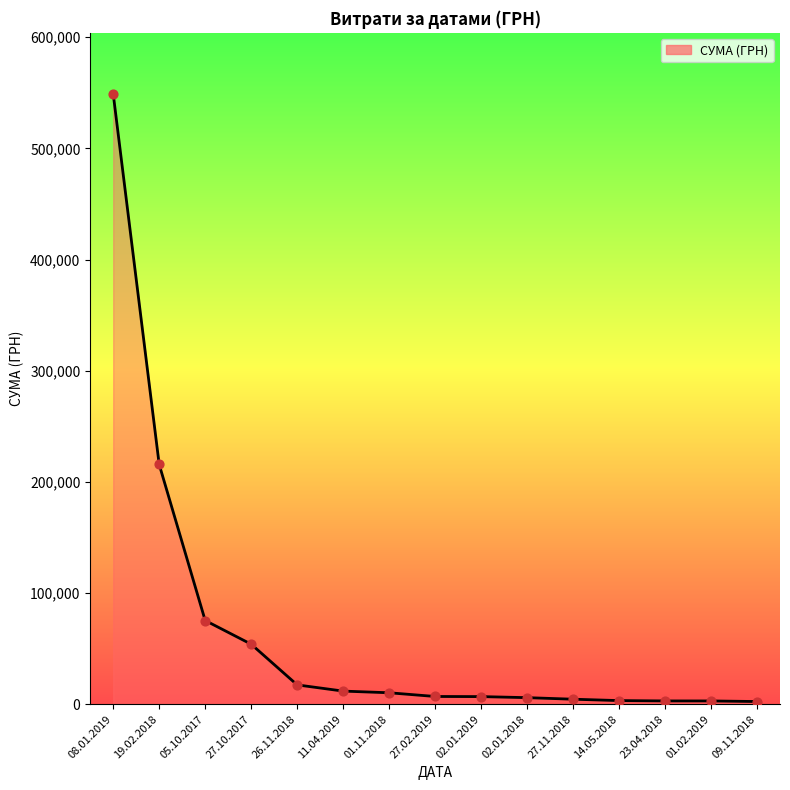

Approximately how many times larger is the value at 08.01.2019 compared to 19.02.2018?

2.5